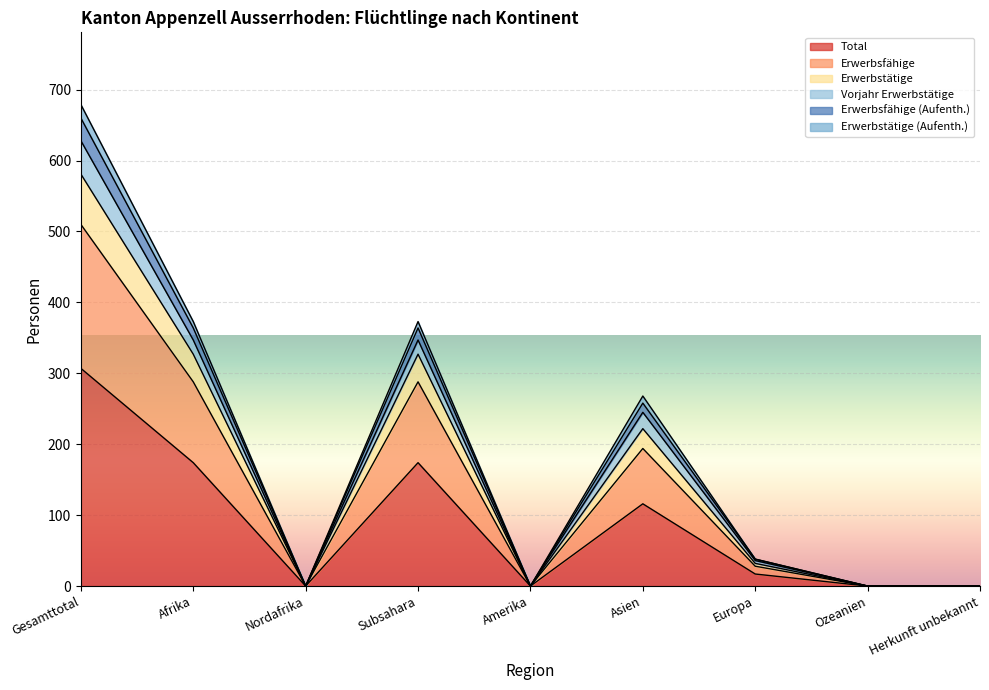

Does the chart display data point markers on the line(s)?

No